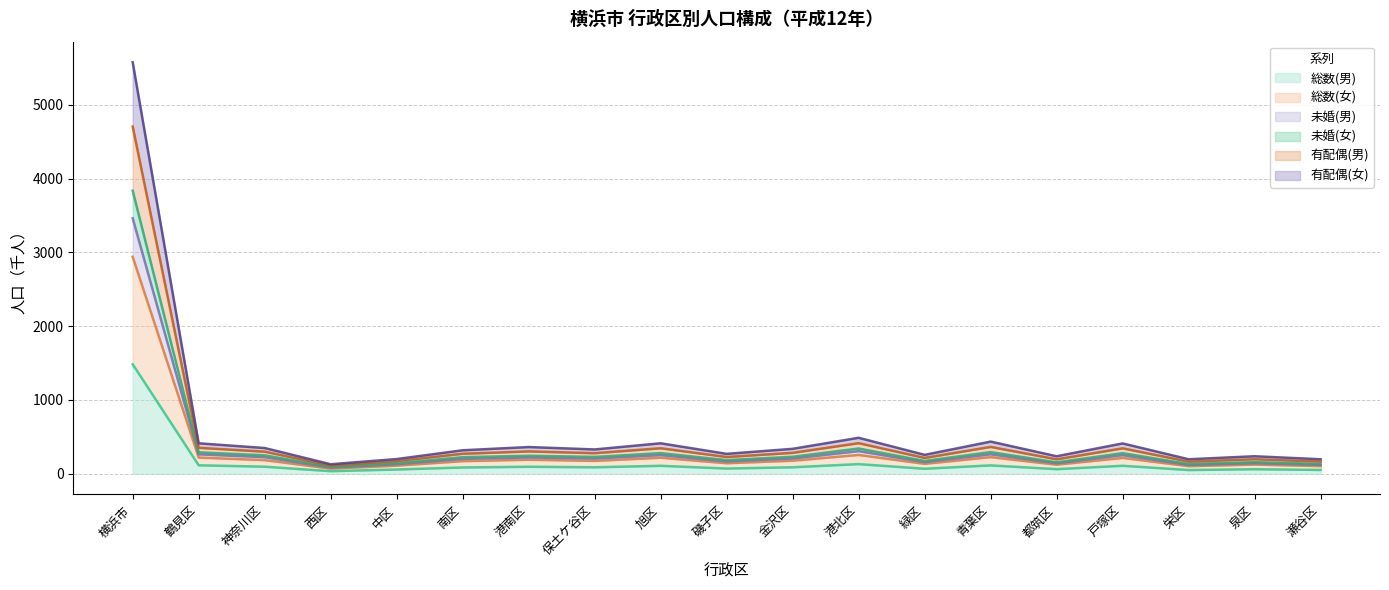

At which category is the sum across all series the highest?

横浜市